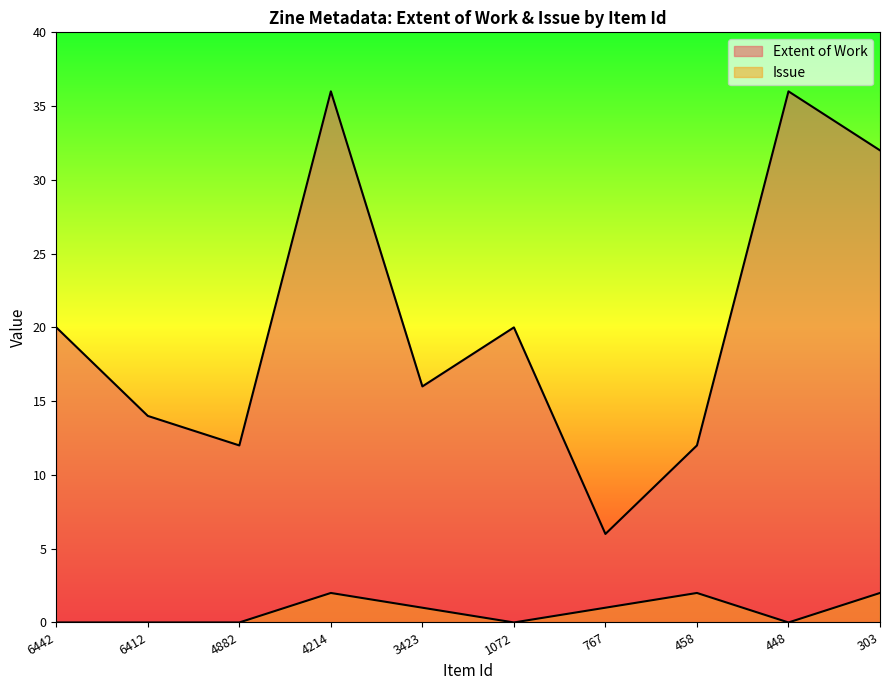

Is it true that Extent of Work equals 4 at 4882?

False